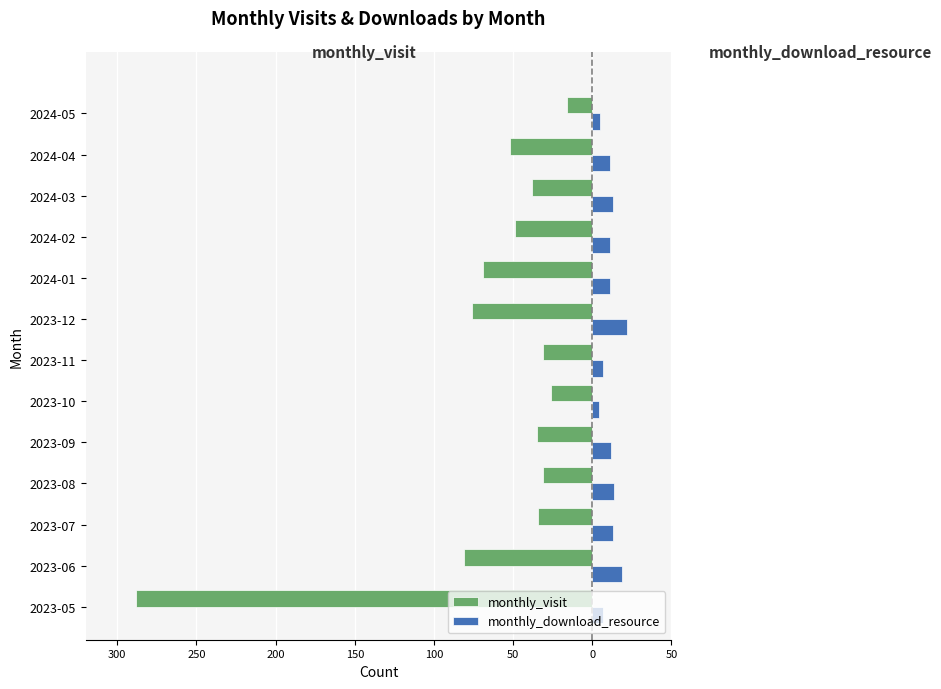

What are all the series names shown in the legend?

monthly_visit, monthly_download_resource